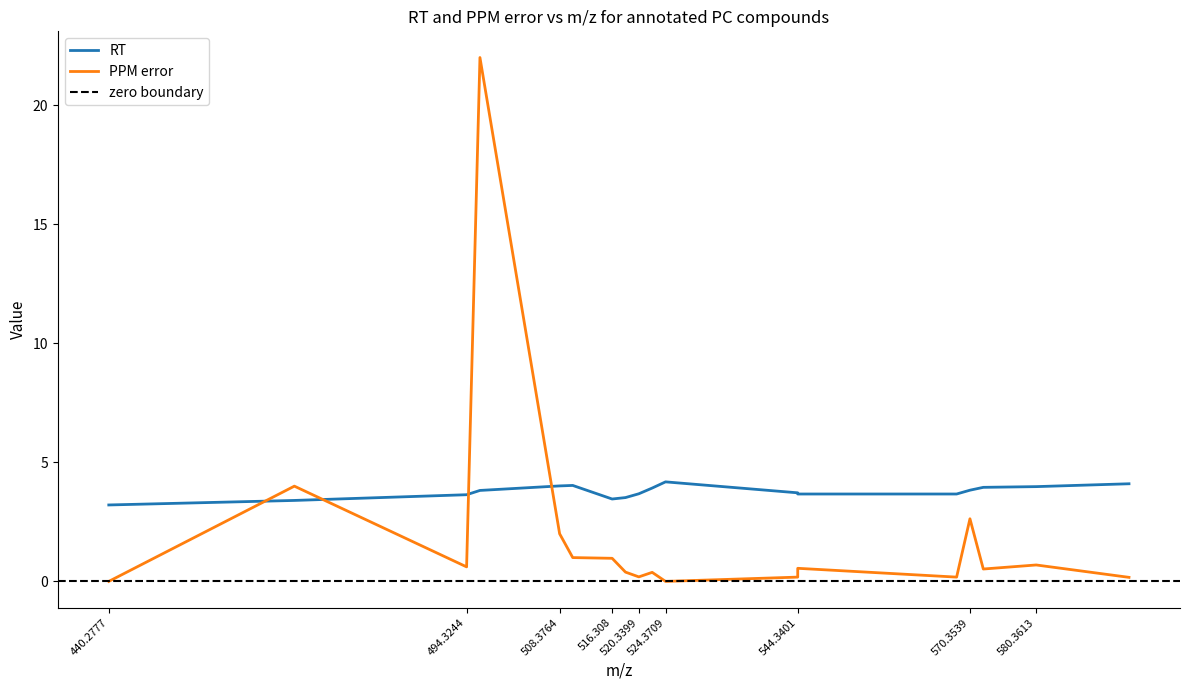

What position from the right is 580.3613?

2